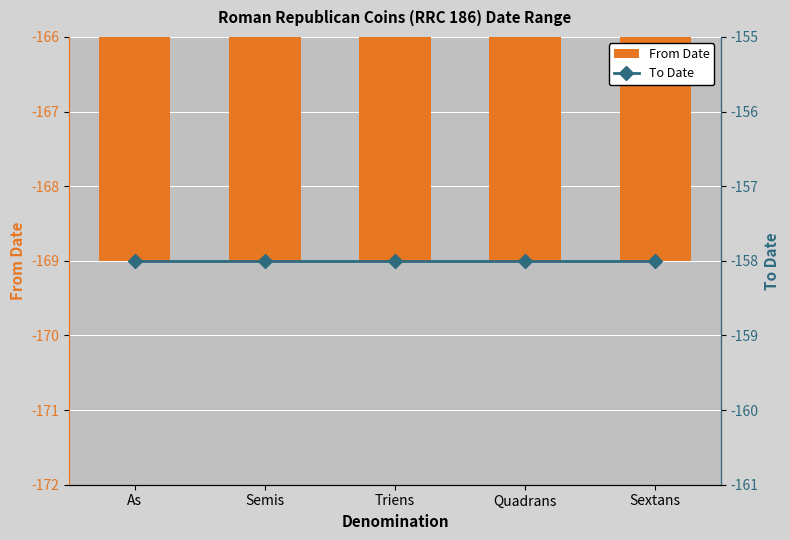

Which series changed the most between Semis and Triens?

From Date